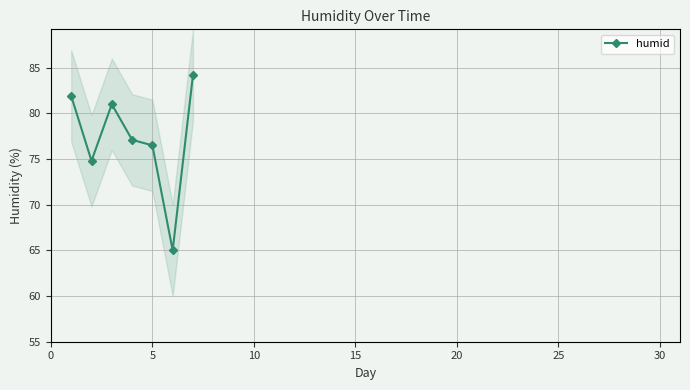

How many data points are less than 77?

3